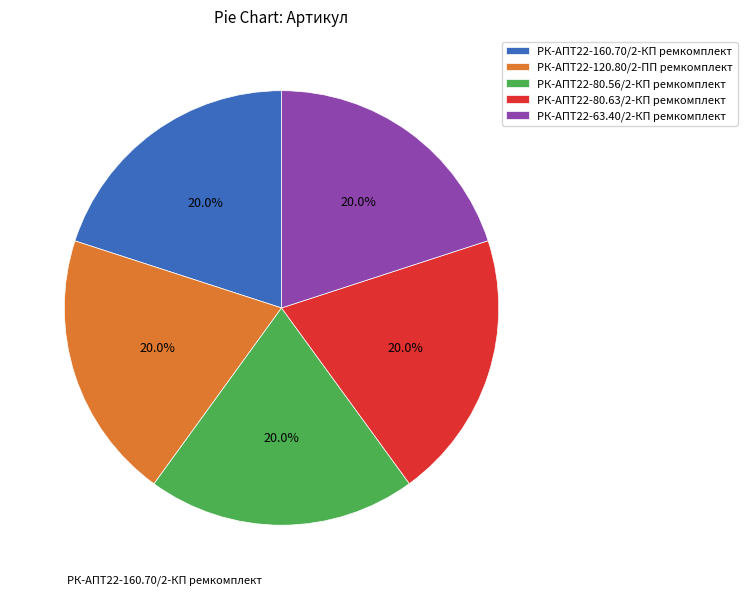

Approximately how many times larger is the value at РК-АПТ22-63.40/2-КП ремкомплект compared to РК-АПТ22-80.63/2-КП ремкомплект?

1.0